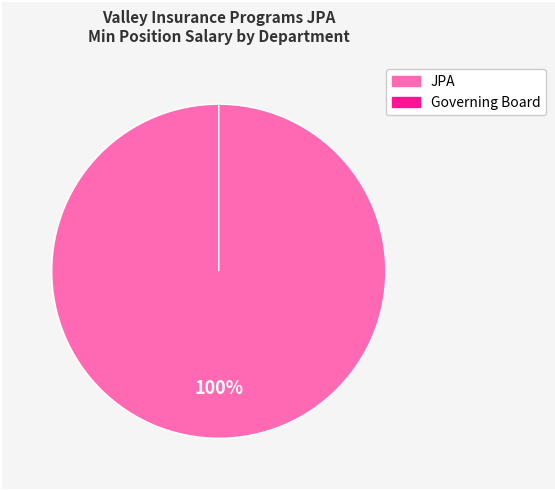

What is the largest slice in the pie chart?

JPA